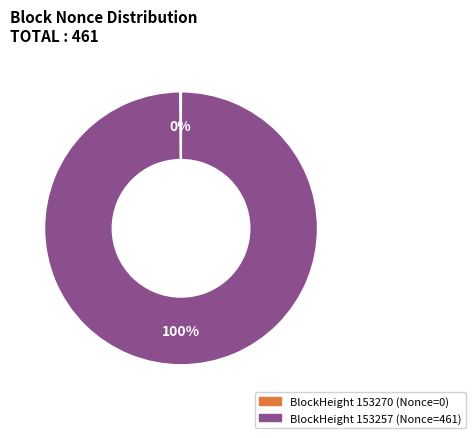

To the nearest percent, what is the average slice percentage?

50%